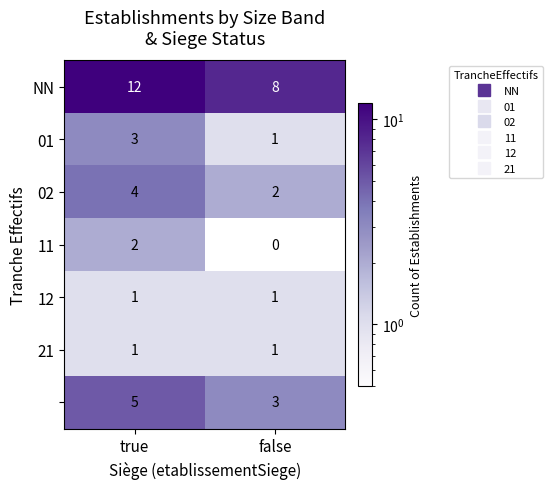

At how many categories does at least one series exceed 7?

2